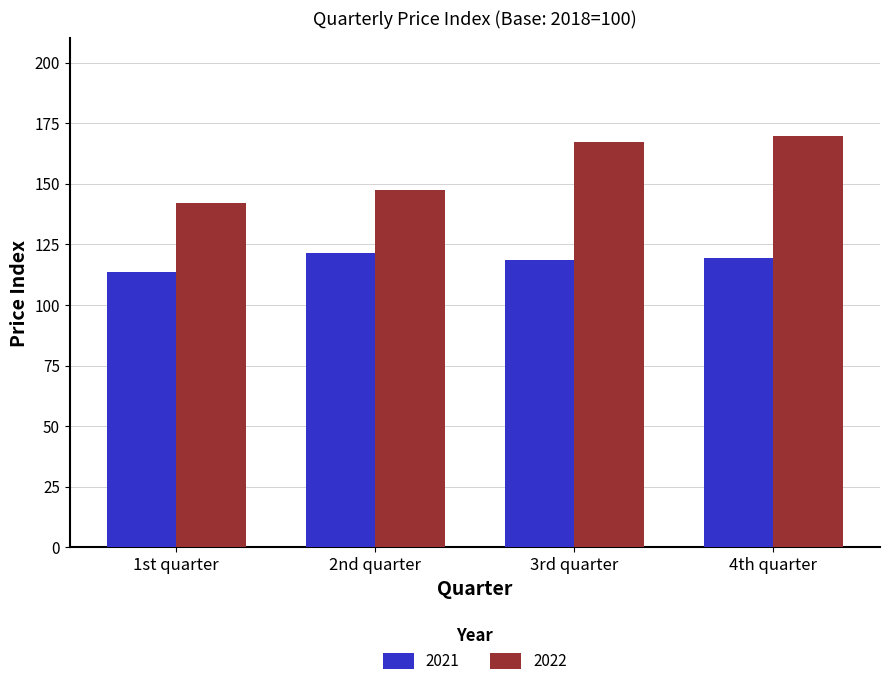

What is the approximate value of 2021 at 1st quarter?

113.5